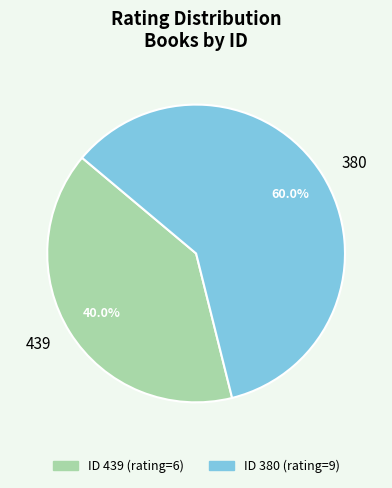

Is it true that 380 is 71% of the pie?

False